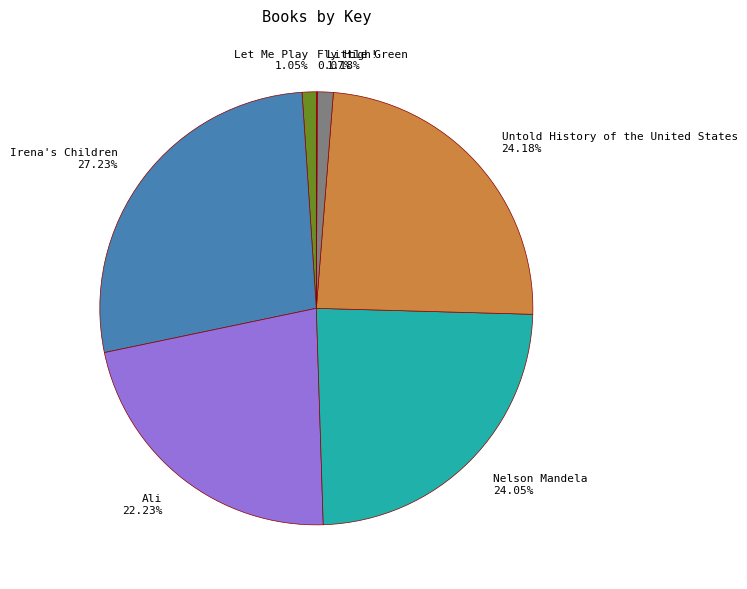

Approximately how many times larger is the value at Nelson Mandela compared to Irena's Children?

0.9